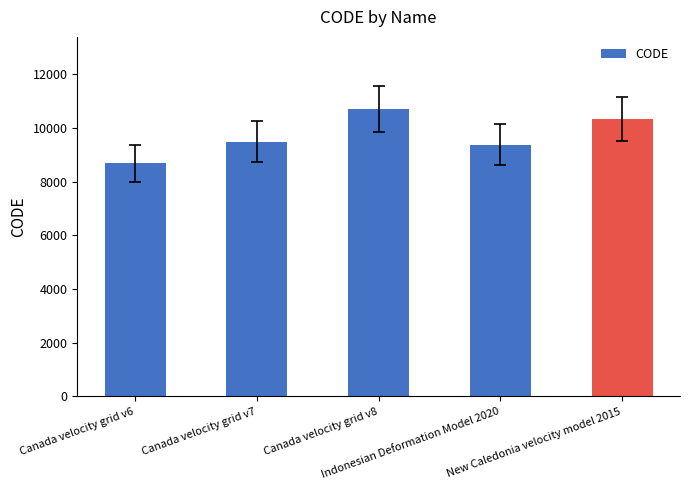

Rank the categories by value from lowest to highest.

Canada velocity grid v6, Indonesian Deformation Model 2020, Canada velocity grid v7, New Caledonia velocity model 2015, Canada velocity grid v8